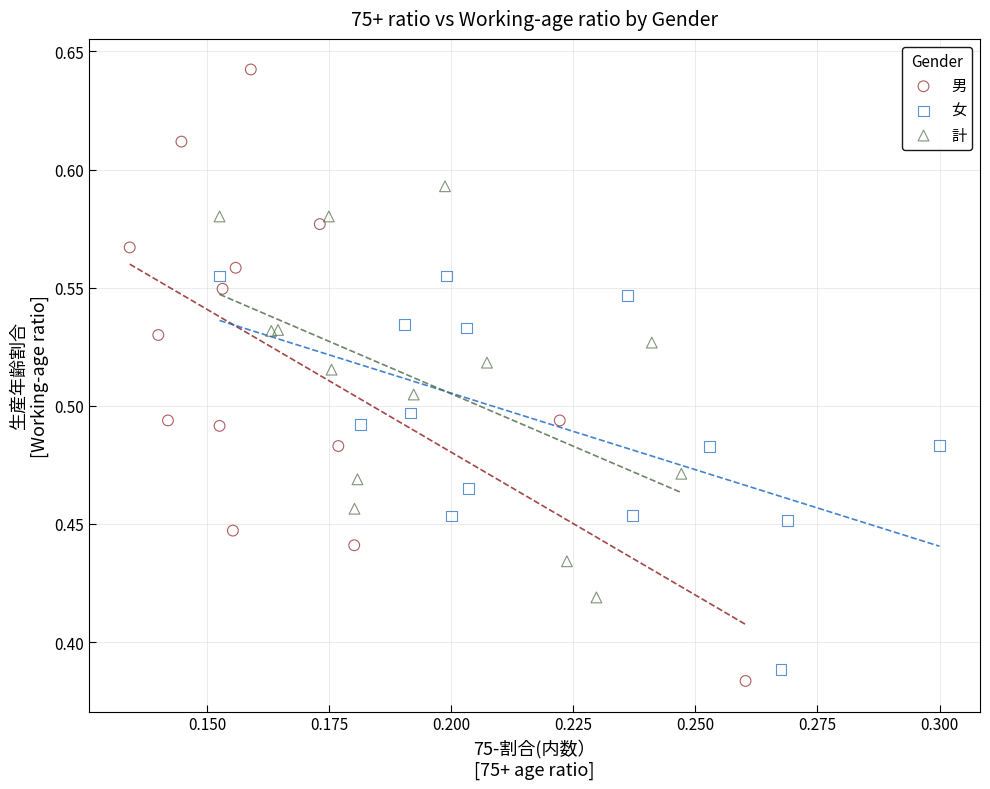

Which series reaches the maximum Y coordinate?

男